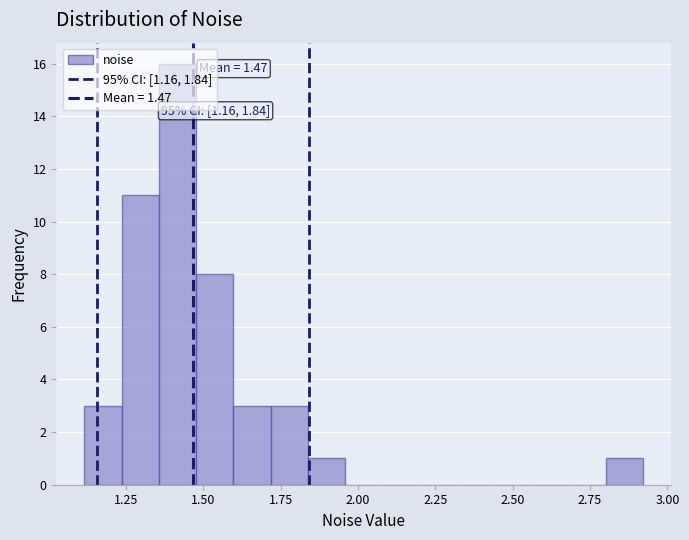

Read against the x-axis, roughly where is the centre of the tallest bar?

1.40